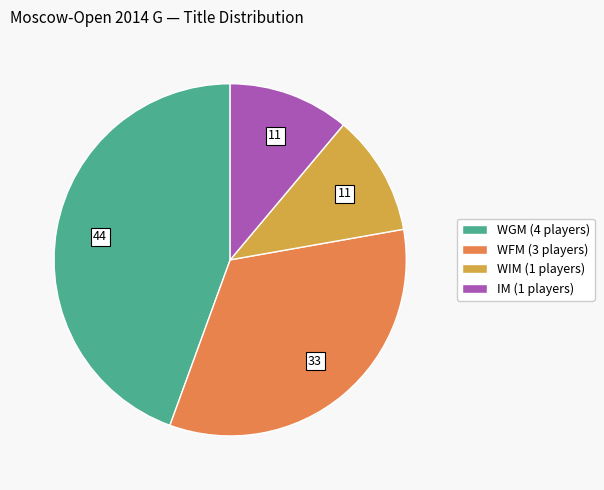

Does IM represent more than half of the total?

No